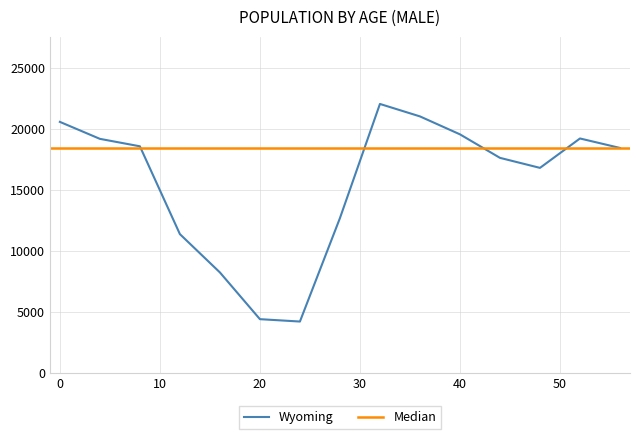

What is the minimum value for Wyoming?

4211